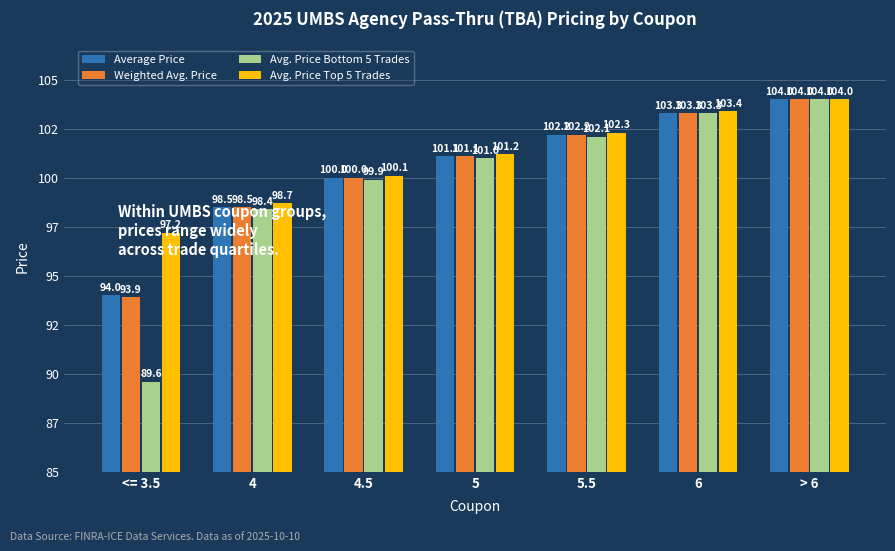

Does the chart contain stacked bars?

No